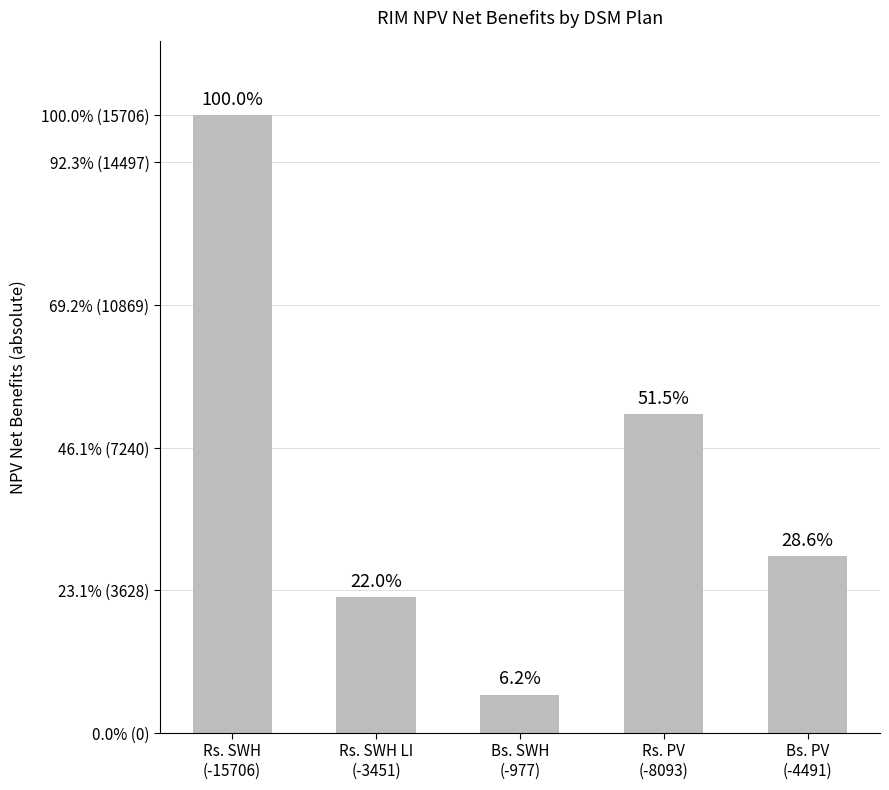

What is the smallest value displayed?

977